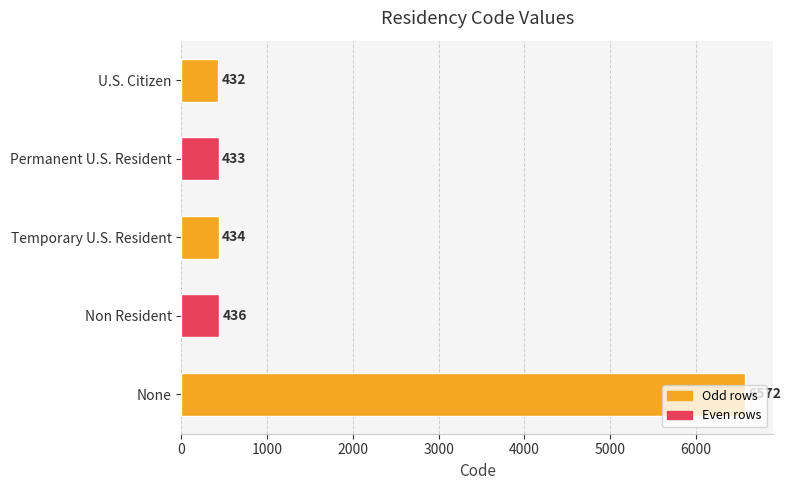

Rank the categories by value from lowest to highest.

U.S. Citizen, Permanent U.S. Resident, Temporary U.S. Resident, Non Resident, None